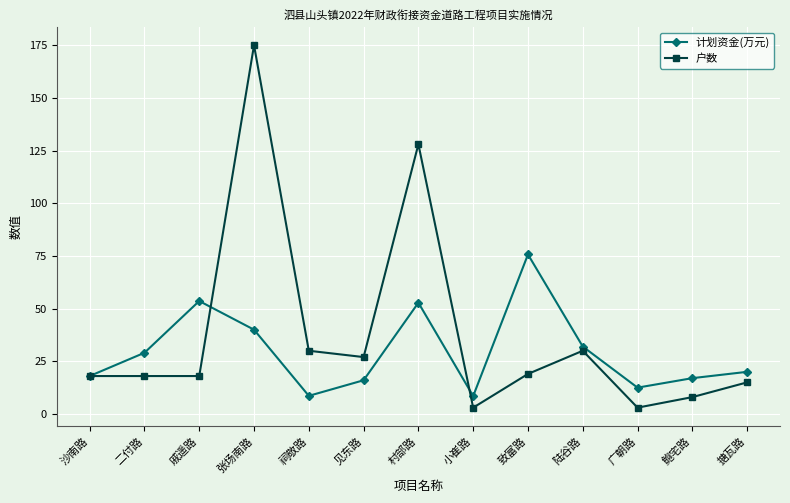

In 计划资金(万元), how many points are higher than both neighbors (excluding endpoints)?

3